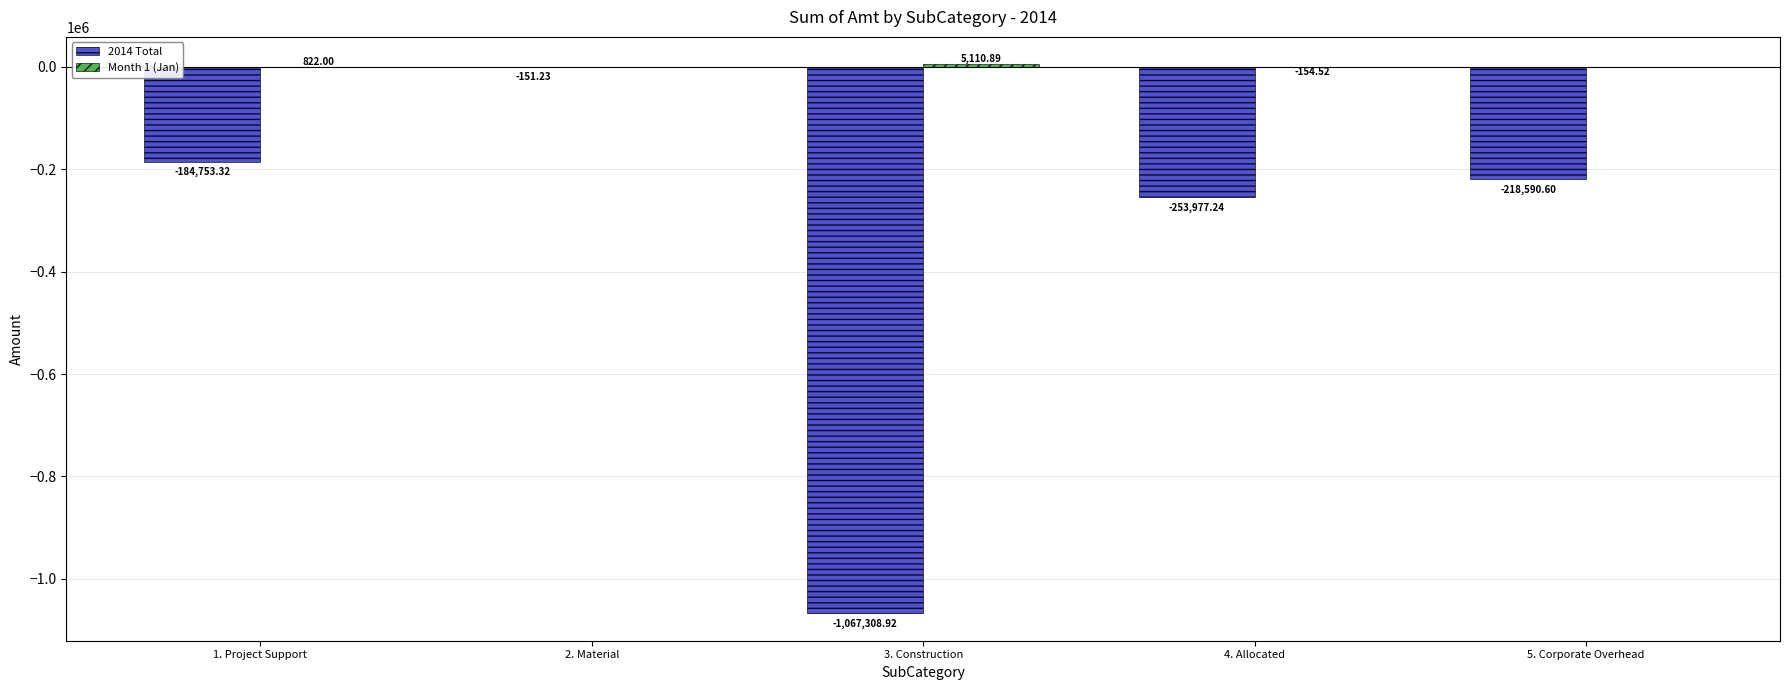

How many distinct data groups are displayed?

2